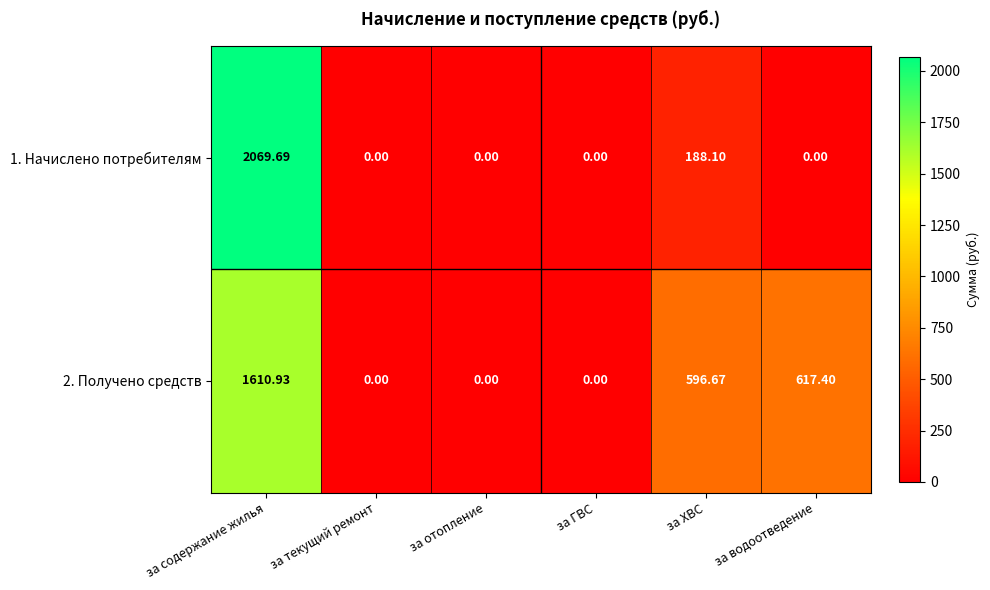

Which series has the largest range (max minus min)?

1. Начислено потребителям